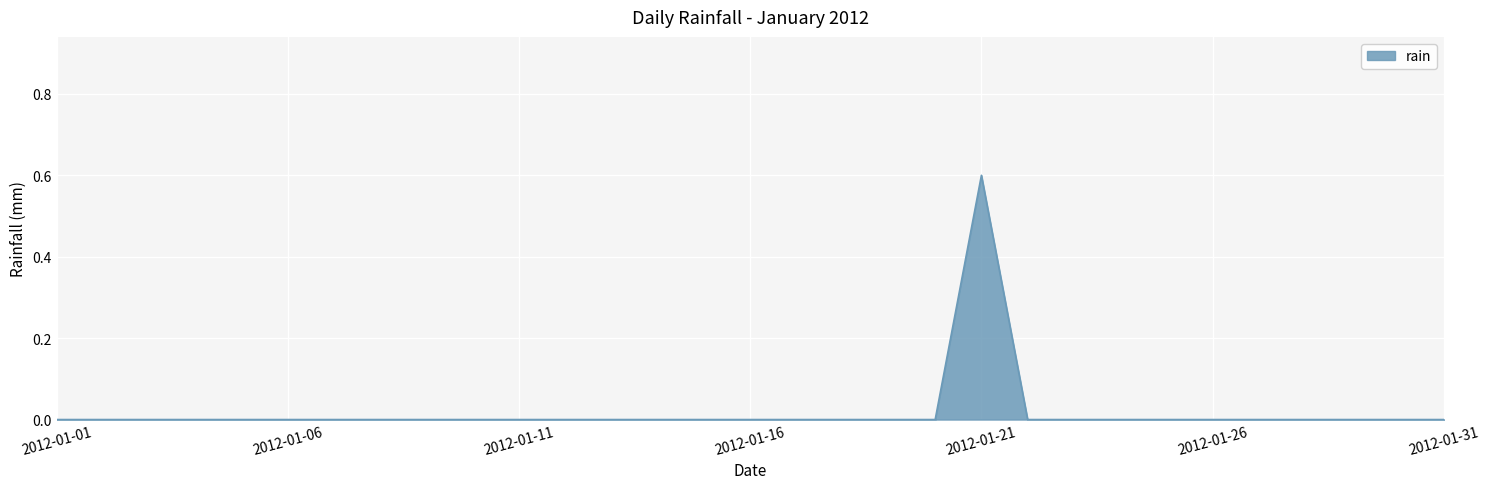

Does the chart display data point markers on the line(s)?

No